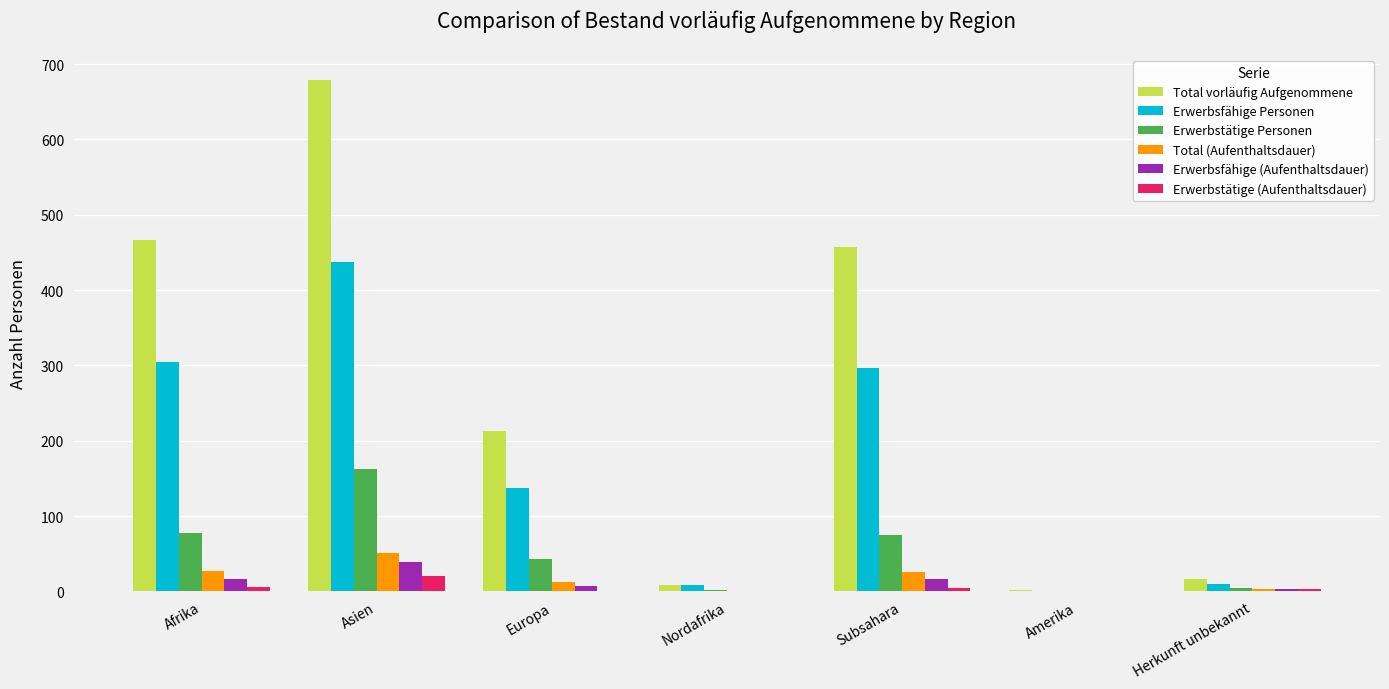

At which label does Erwerbstätige Personen reach its peak?

Asien